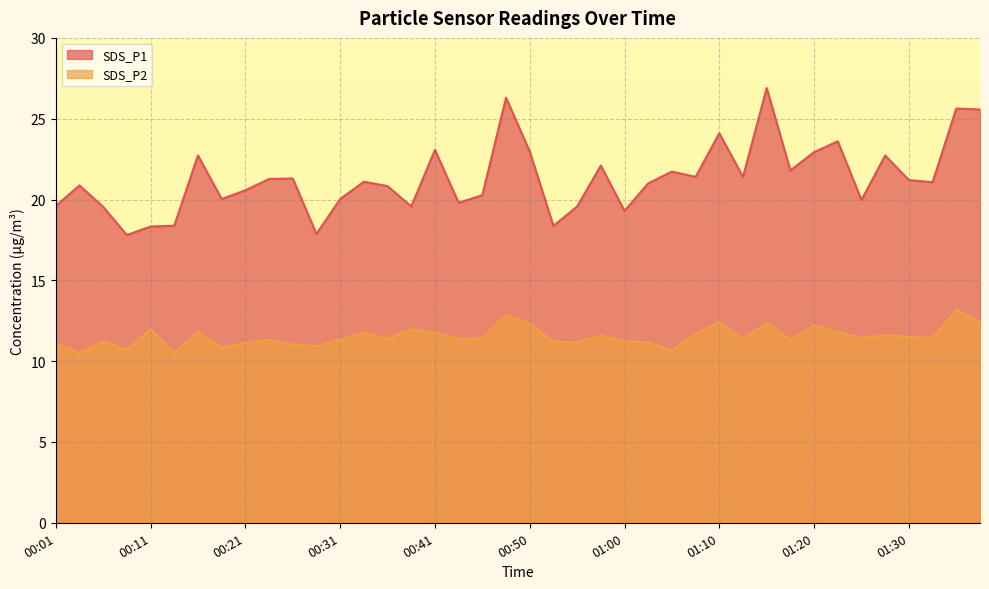

What is the average value of the SDS_P2 series?

11.5